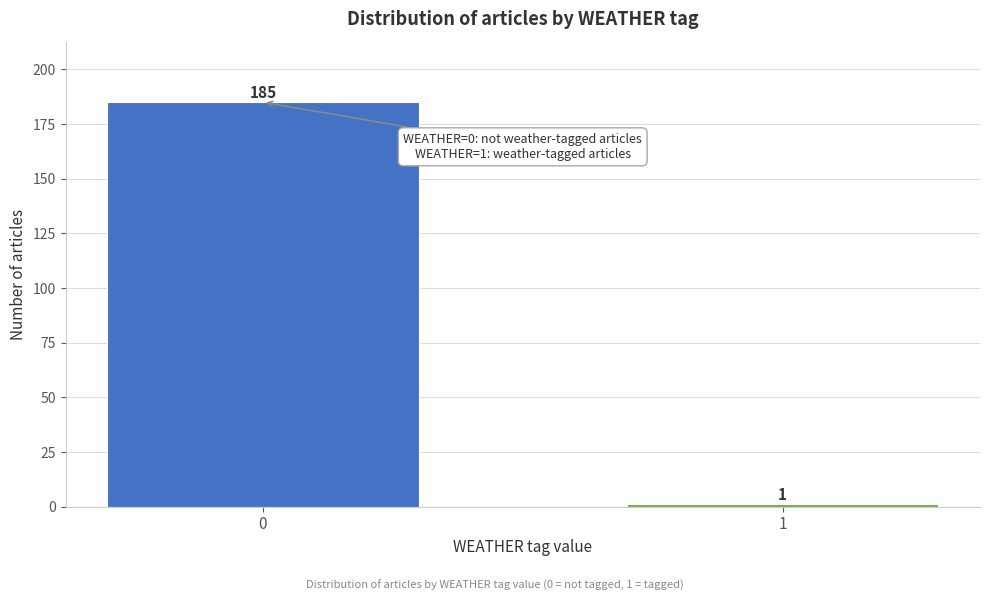

Reading left to right, transcribe all the data shown in this chart.

185	1